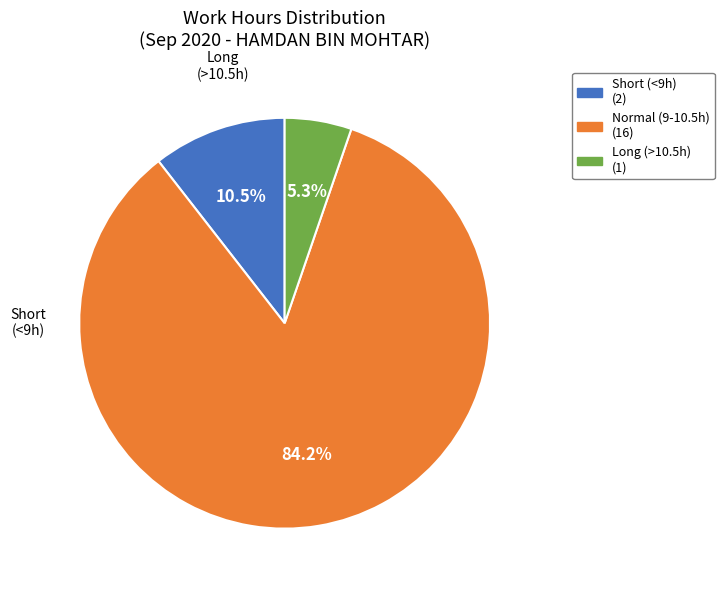

Is there a majority slice in this chart?

Yes